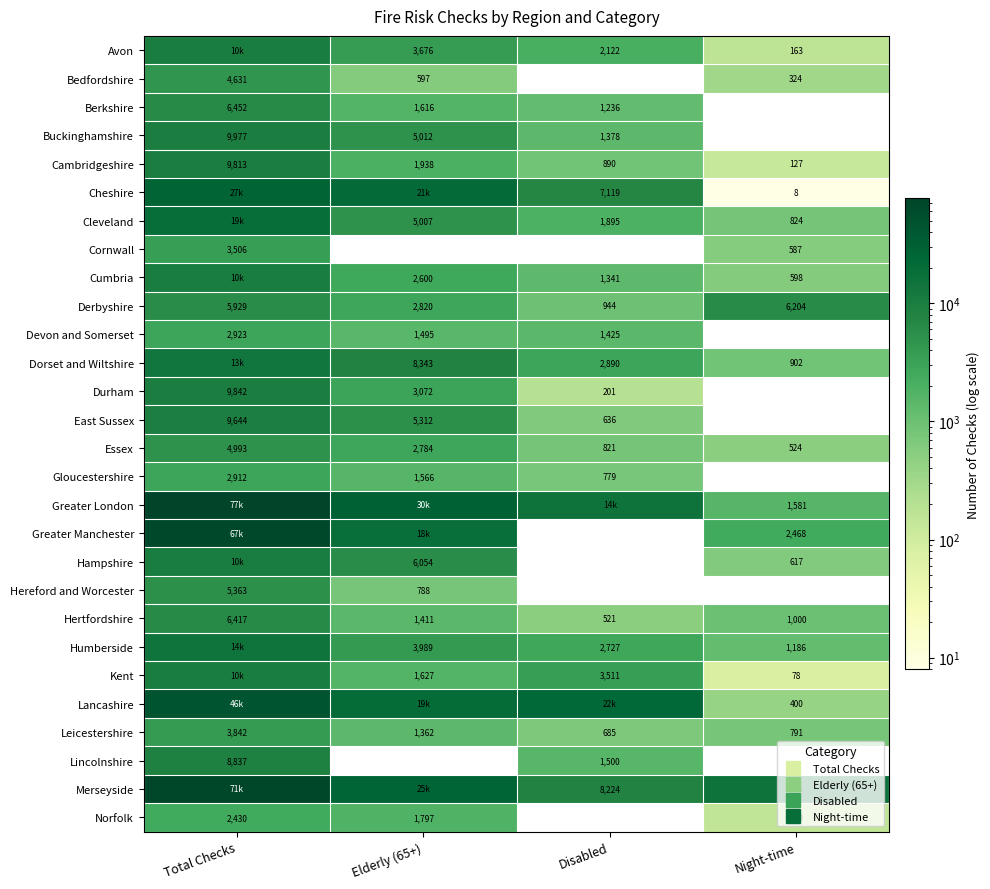

List the series in order of their peak value, highest first.

Greater London, Merseyside, Greater Manchester, Lancashire, Cheshire, Cleveland, Humberside, Dorset and Wiltshire, Hampshire, Avon, Cumbria, Kent, Buckinghamshire, Durham, Cambridgeshire, East Sussex, Lincolnshire, Berkshire, Hertfordshire, Derbyshire, Hereford and Worcester, Essex, Bedfordshire, Leicestershire, Cornwall, Devon and Somerset, Gloucestershire, Norfolk